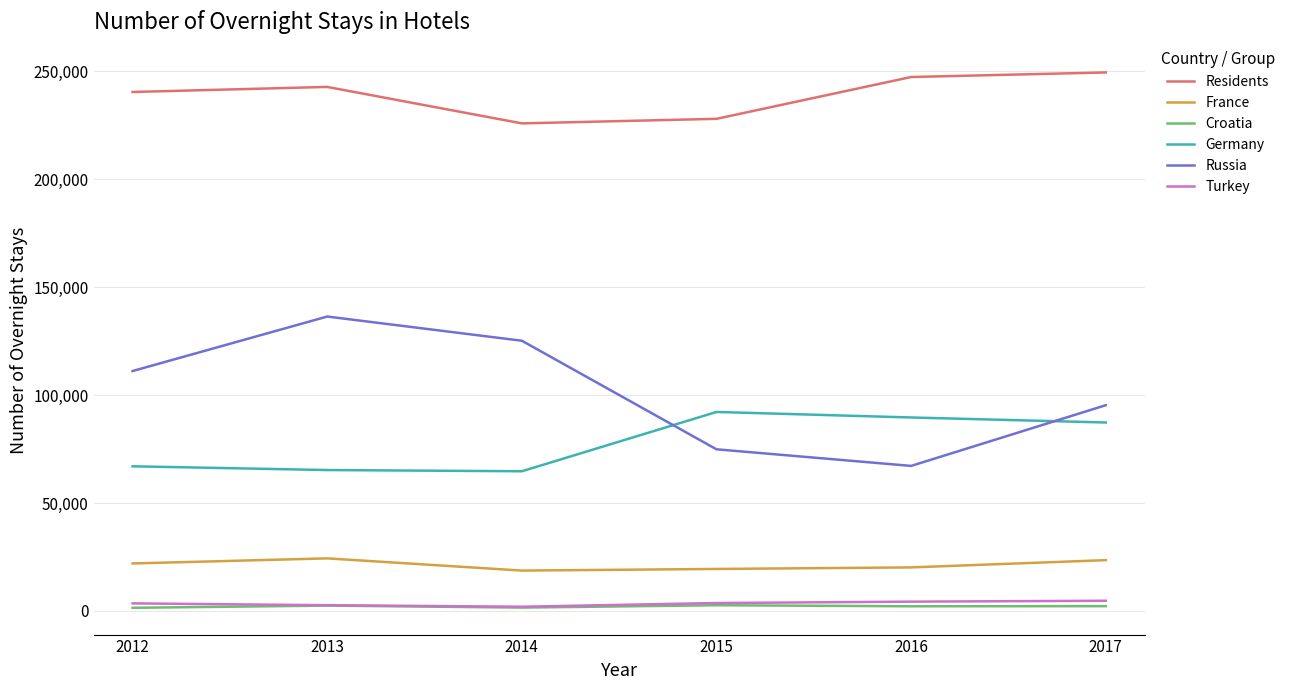

Which series has the largest total across all categories?

Residents